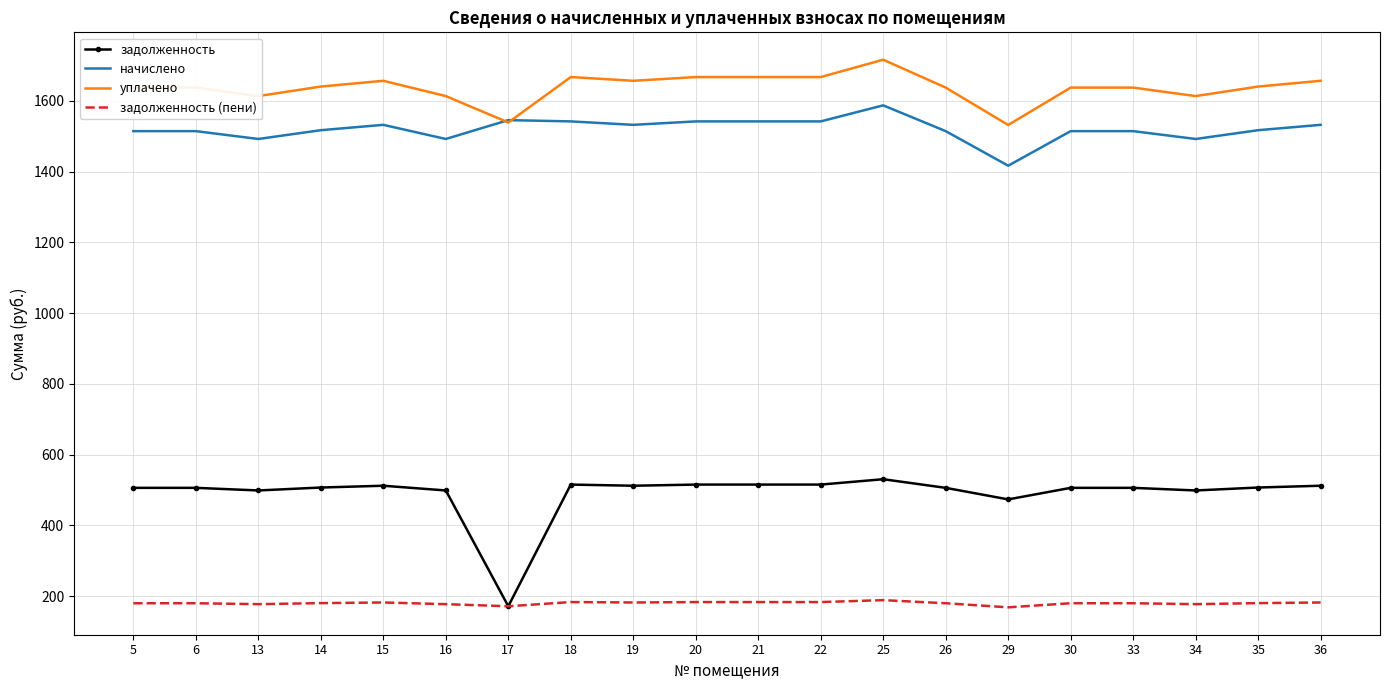

What is the difference between the highest and lowest values at 18?

1483.8